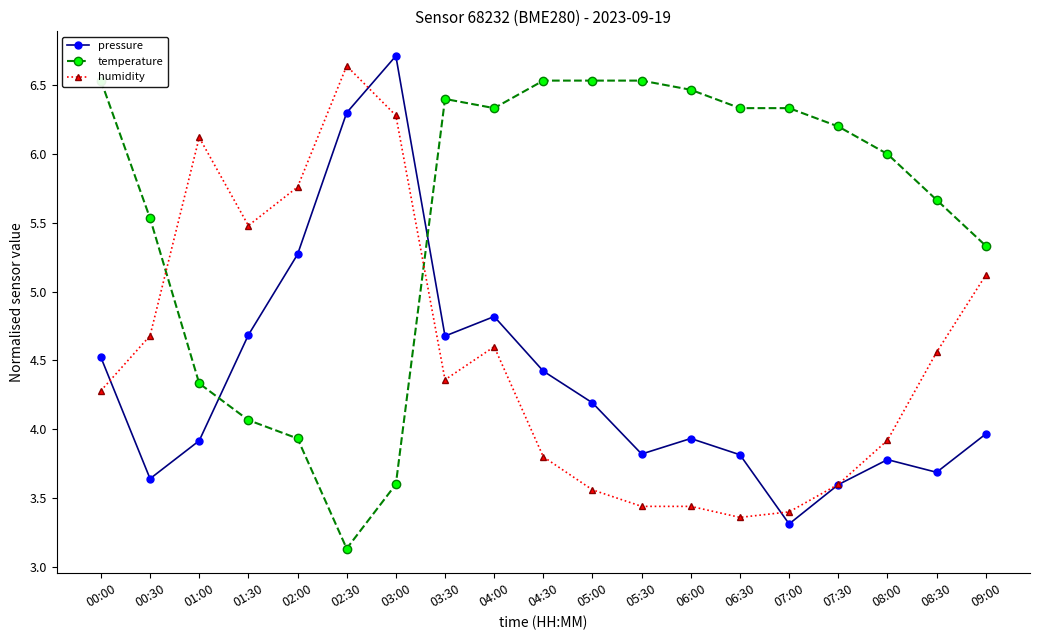

What is the label of the 19th point from the right?

00:00